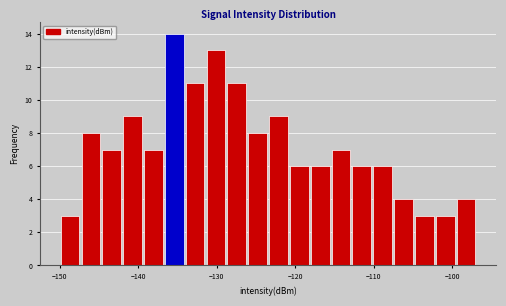

Read against the x-axis, roughly where is the centre of the tallest bar?

-135